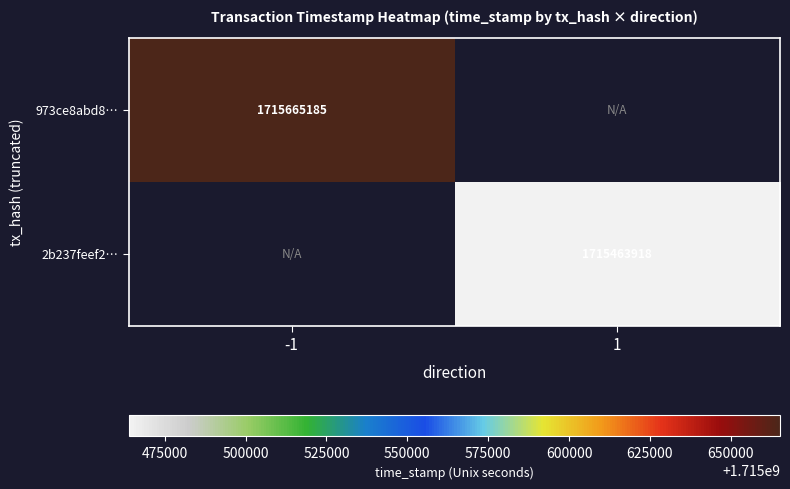

Is it true that 2b237feef2… equals 1026553713 at 1?

False